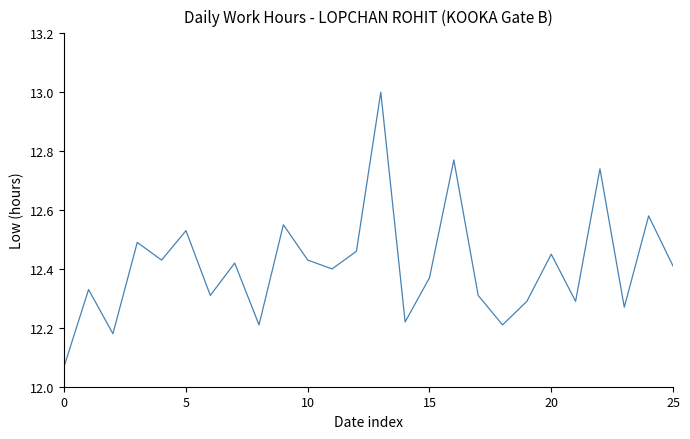

What is the difference between the second highest and second lowest values?

0.6